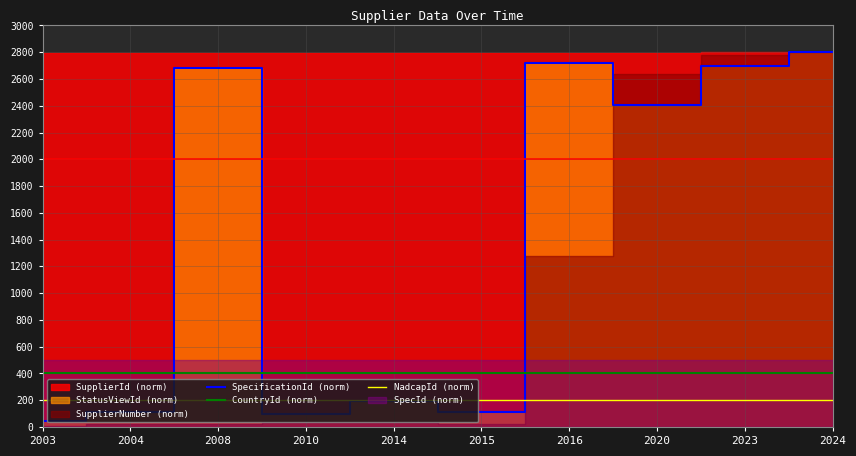

True or false: CountryId (norm) and SpecificationId (norm) cross at least once.

True